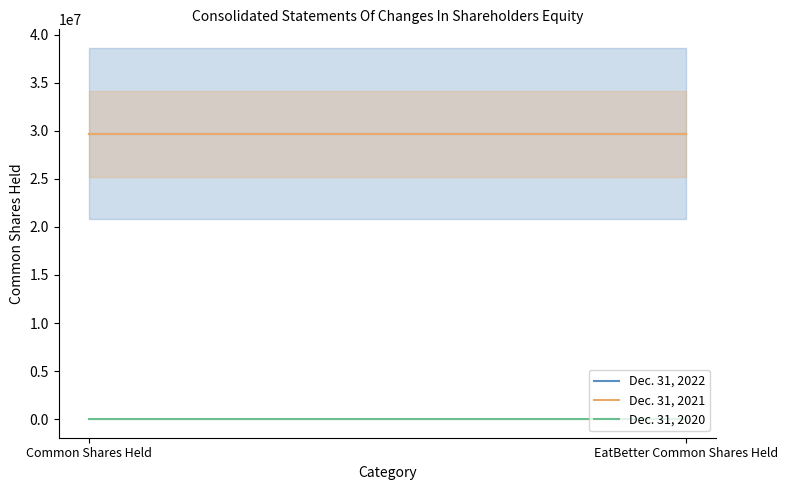

Is it true that Dec. 31, 2022 equals 29701893 at Common Shares Held?

True